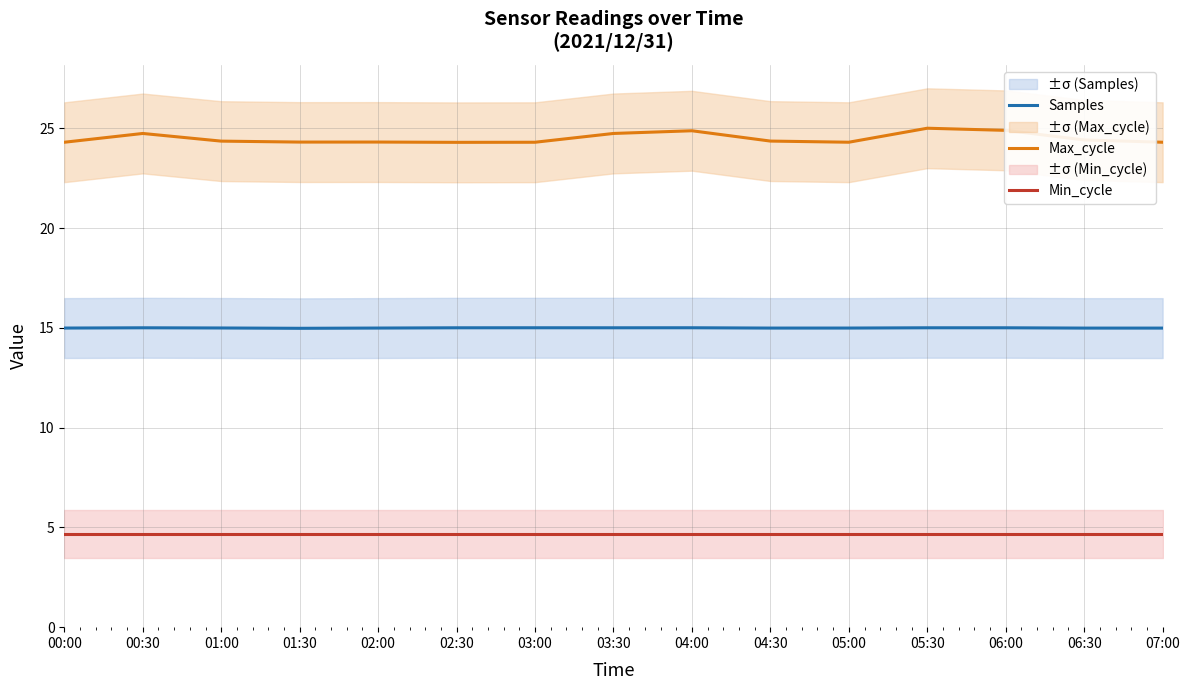

Reading left to right, extract all data points from this chart.

Samples: 15.0	15.0	15.0	15.0	15.0	15.0	15.0	15.0	15.0	15.0	15.0	15.0	15.0	15.0	15.0
Max_cycle: 24.3	24.7	24.4	24.3	24.3	24.3	24.3	24.7	24.9	24.4	24.3	25.0	24.9	24.4	24.3
Min_cycle: 4.7	4.7	4.7	4.7	4.7	4.7	4.7	4.7	4.7	4.7	4.7	4.7	4.7	4.7	4.7